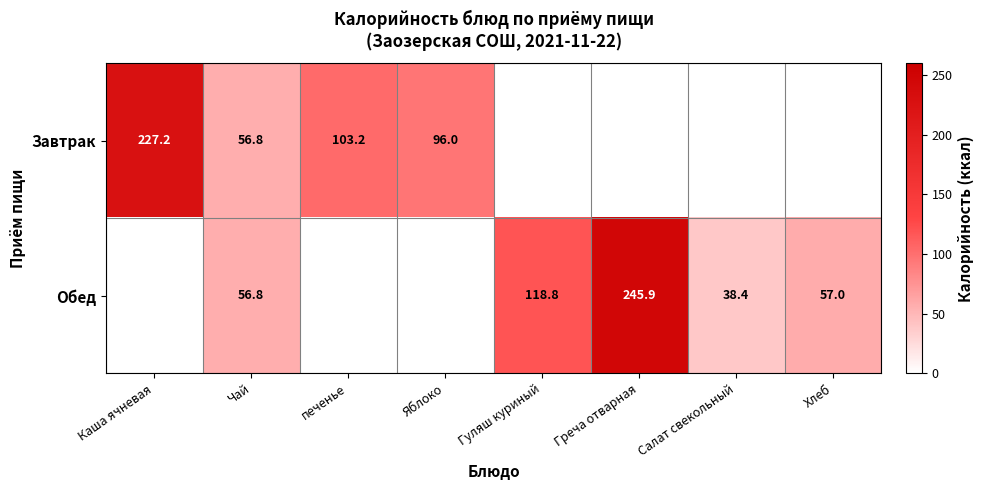

What is the total value across all series at Чай?

113.6